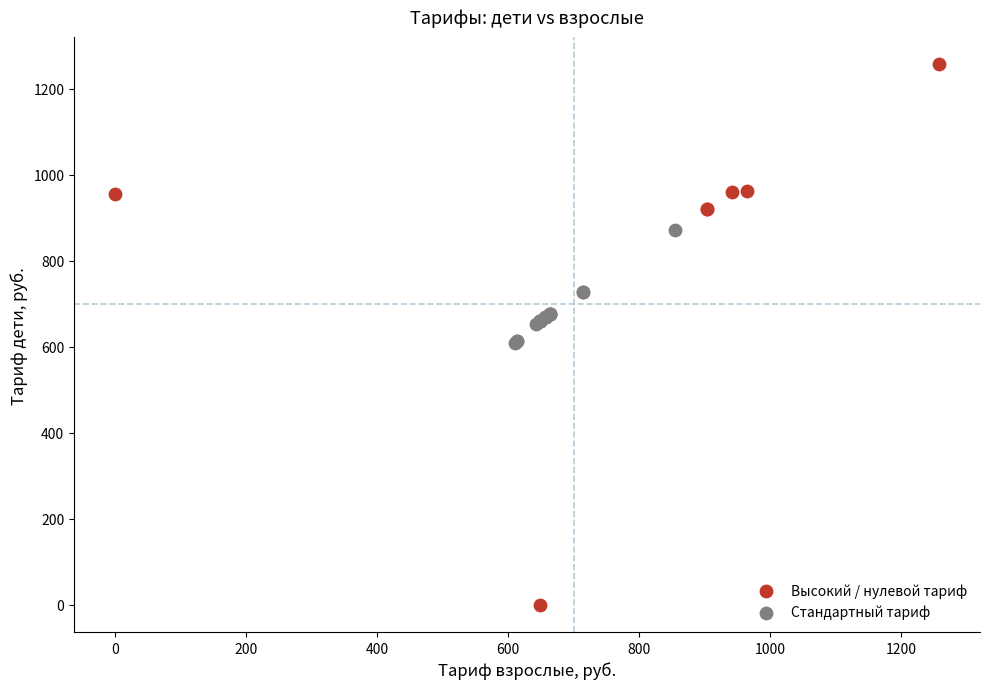

Which series has the largest Y range (max minus min)?

Высокий / нулевой тариф